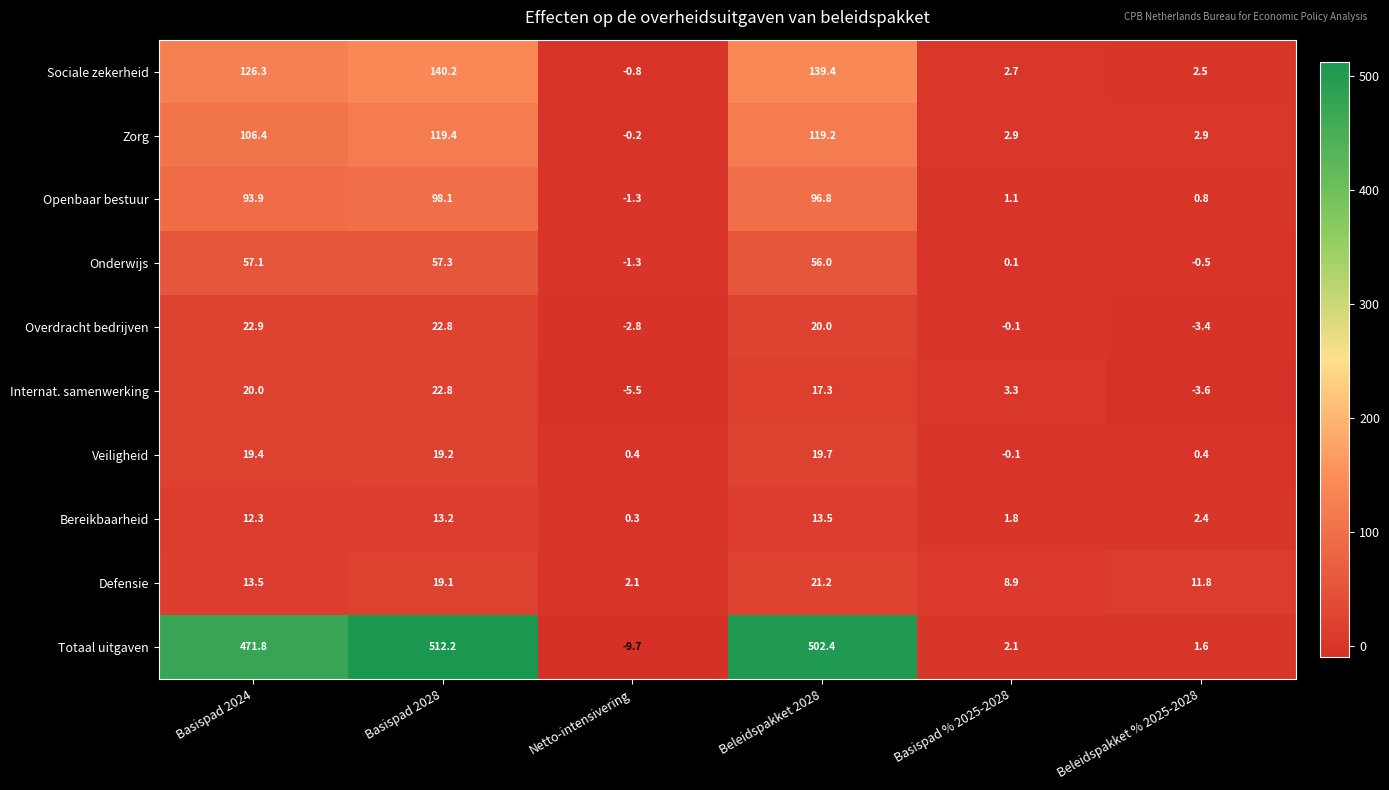

Between Basispad 2028 and Beleidspakket % 2025-2028, which series saw the biggest shift?

Totaal uitgaven